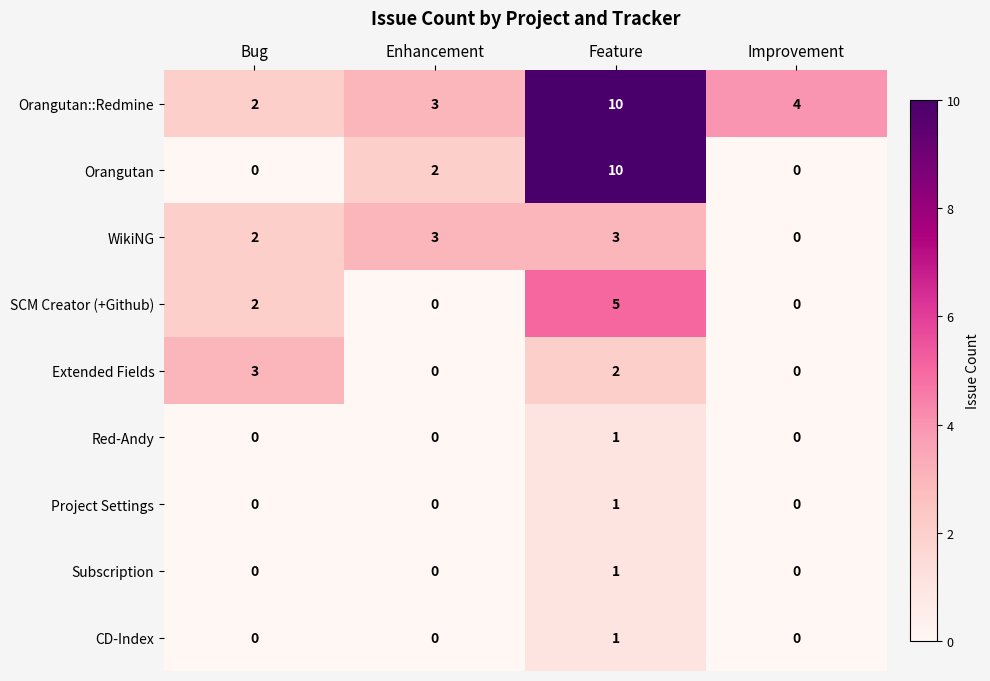

Where is SCM Creator (+Github) nearest to the value 2?

Bug